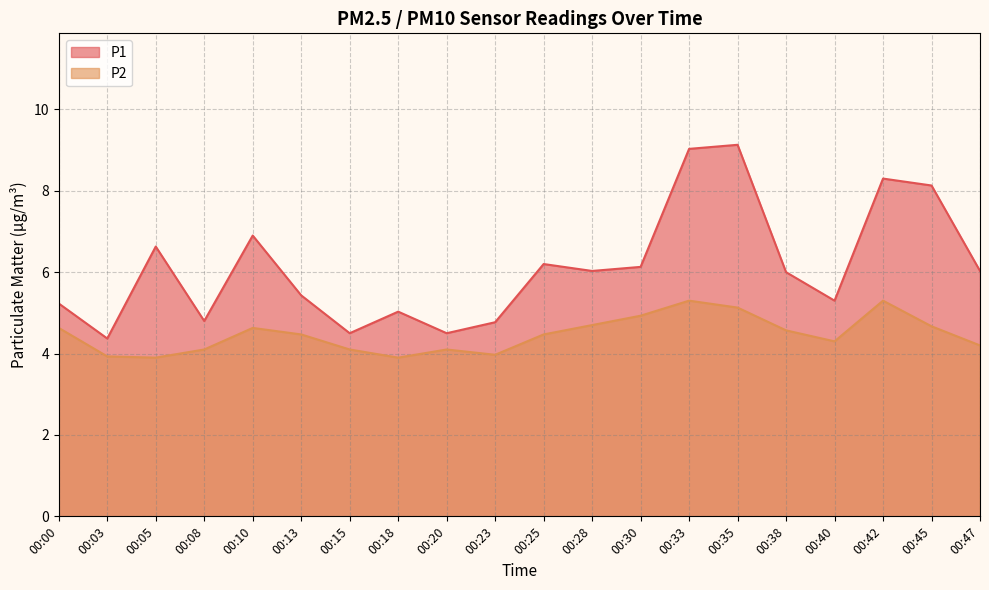

True or false: P2 has a value of 5.4 at 00:08.

False